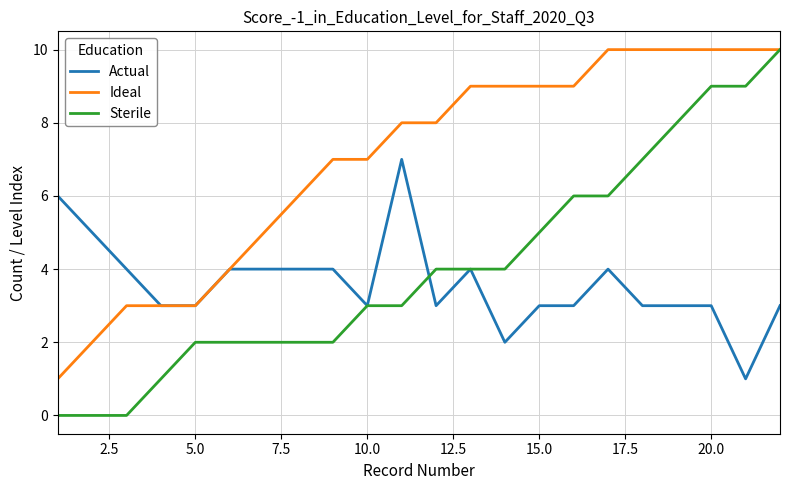

Which series has the largest total across all categories?

Ideal